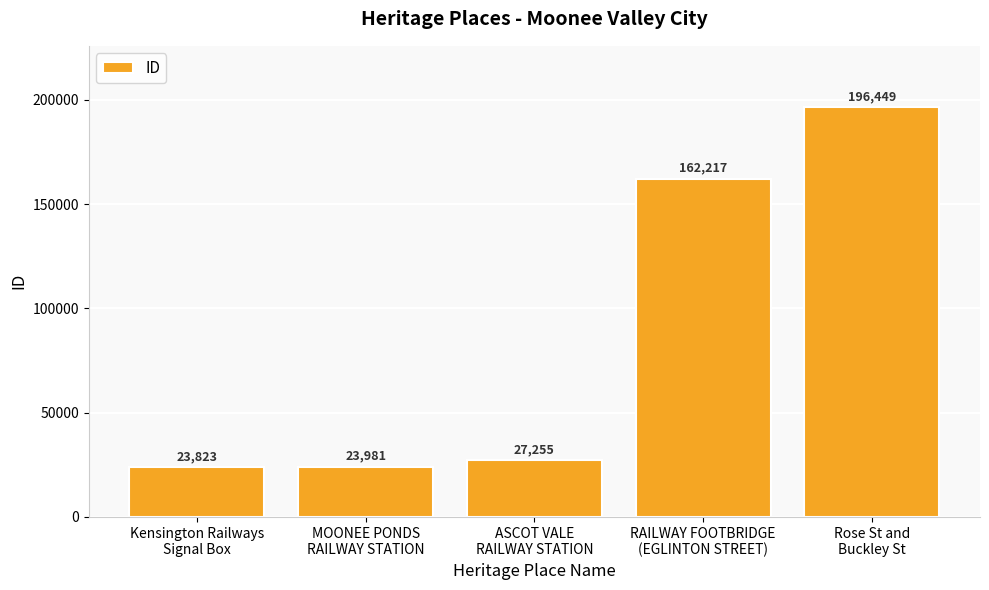

What is the value of the 1st bar from the left?

23823